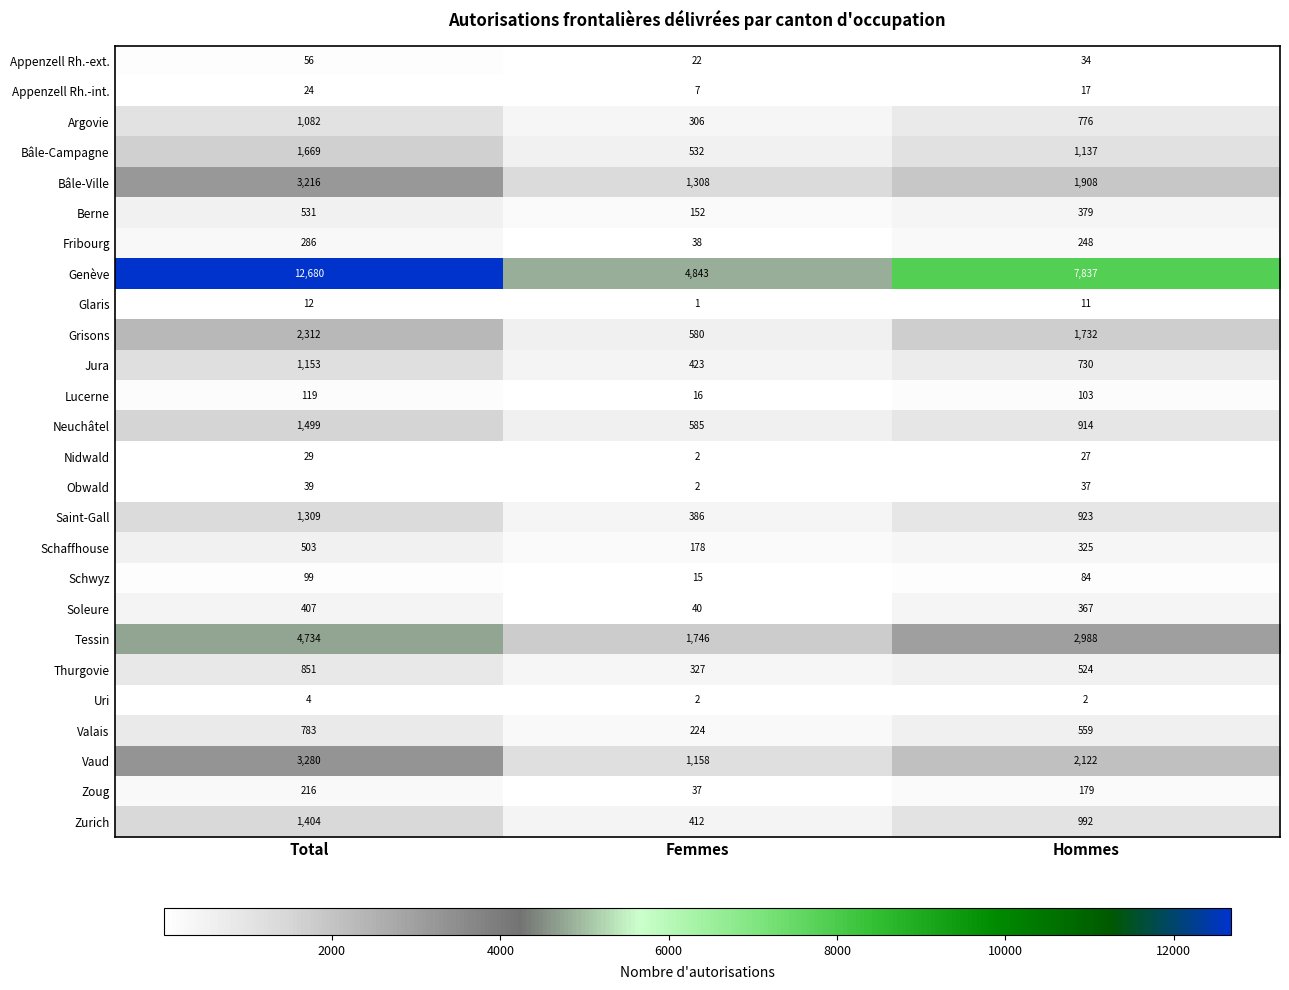

At how many categories does at least one series exceed 5289?

2